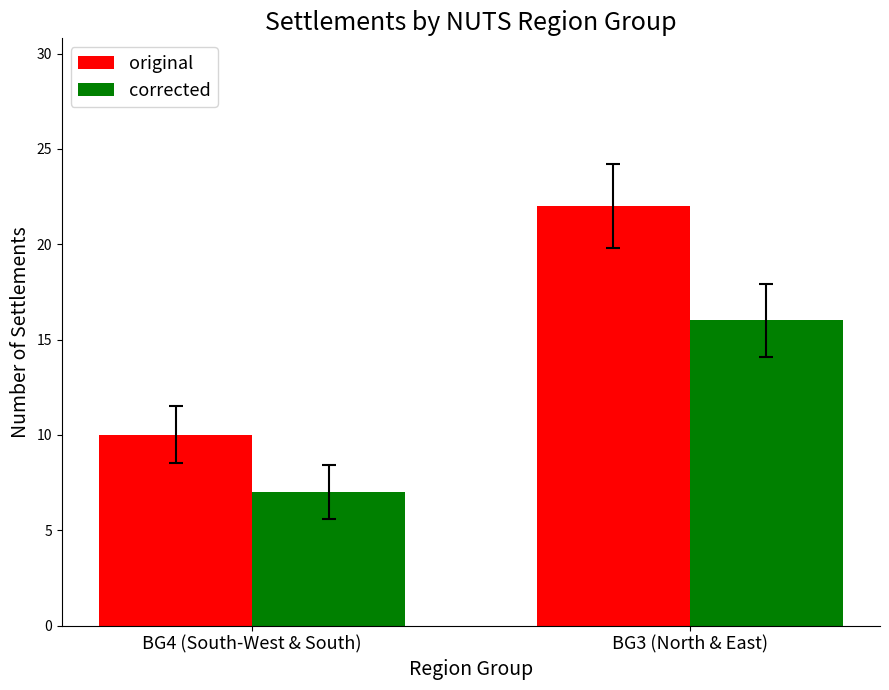

Reading left to right, list all the values displayed in this chart.

original: 10	22
corrected: 7	16